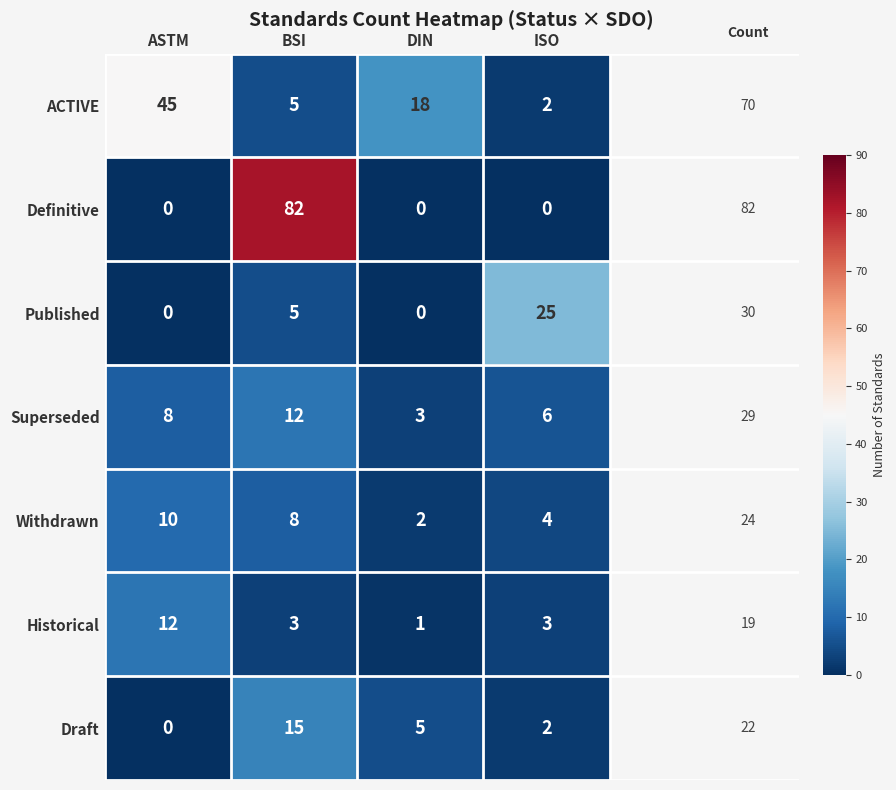

What is the difference between the Draft values at ASTM and DIN?

5